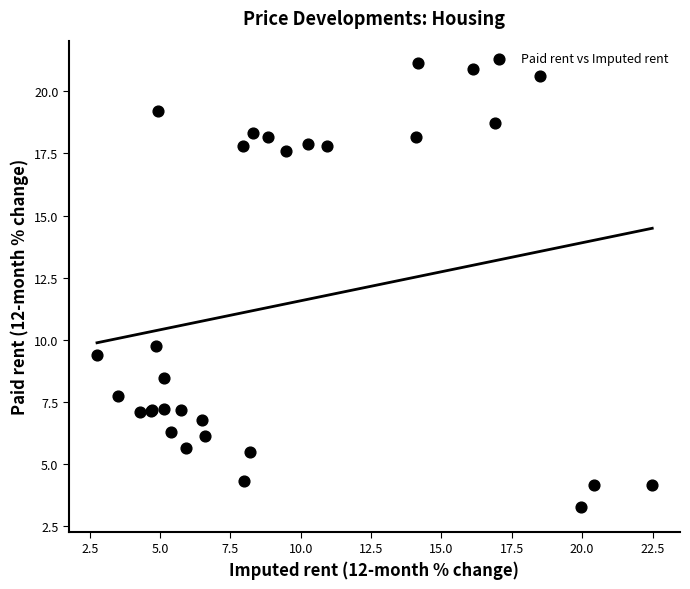

What Y value in the scatter plot is closest to 12?

9.8